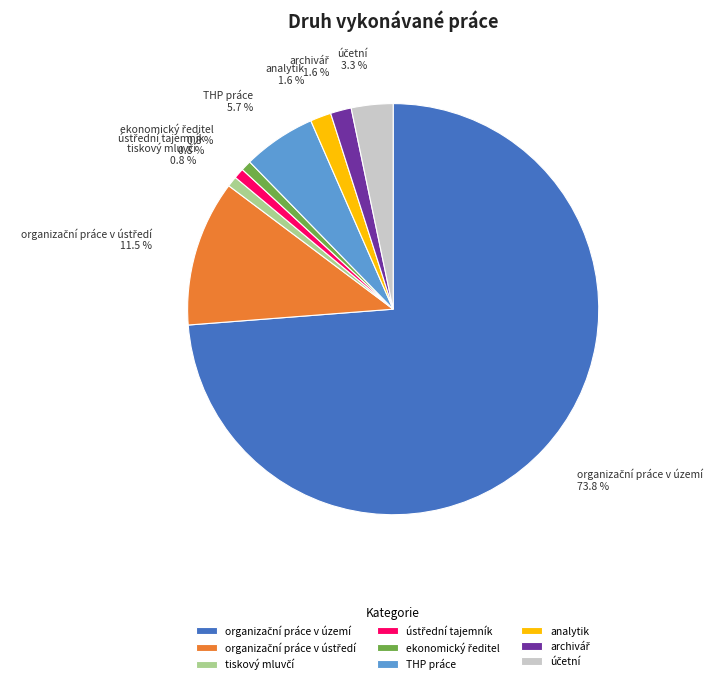

How much of the chart is everything except THP práce?

94.3%